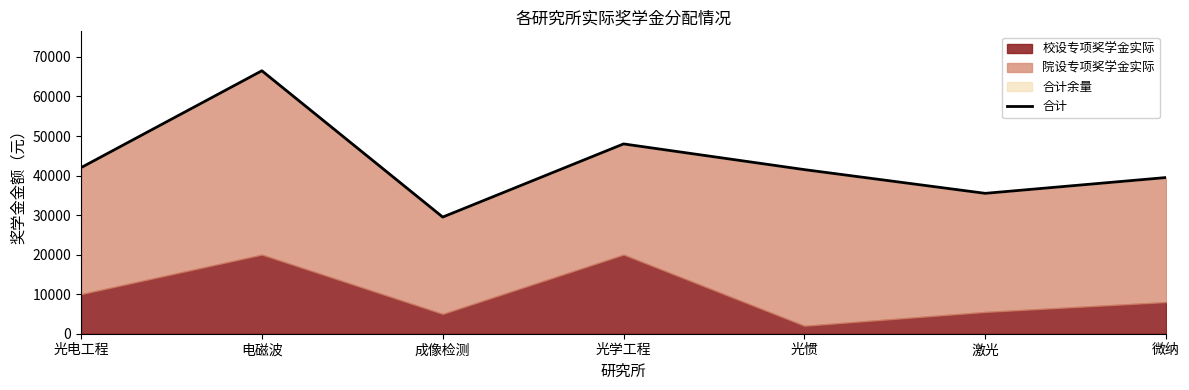

What is the sum of the values at 电磁波 and 光惯?

108000